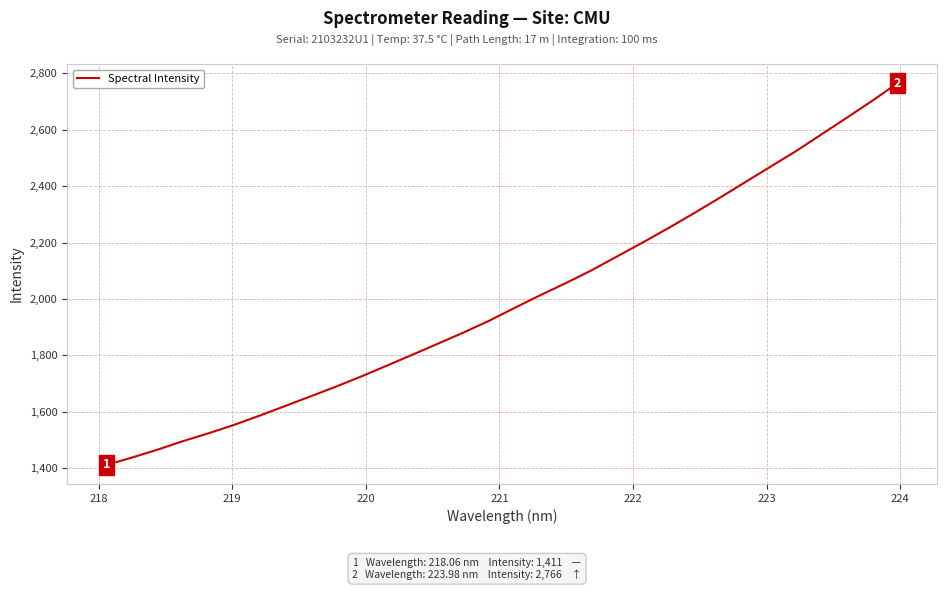

What is the greatest value displayed?

2765.6